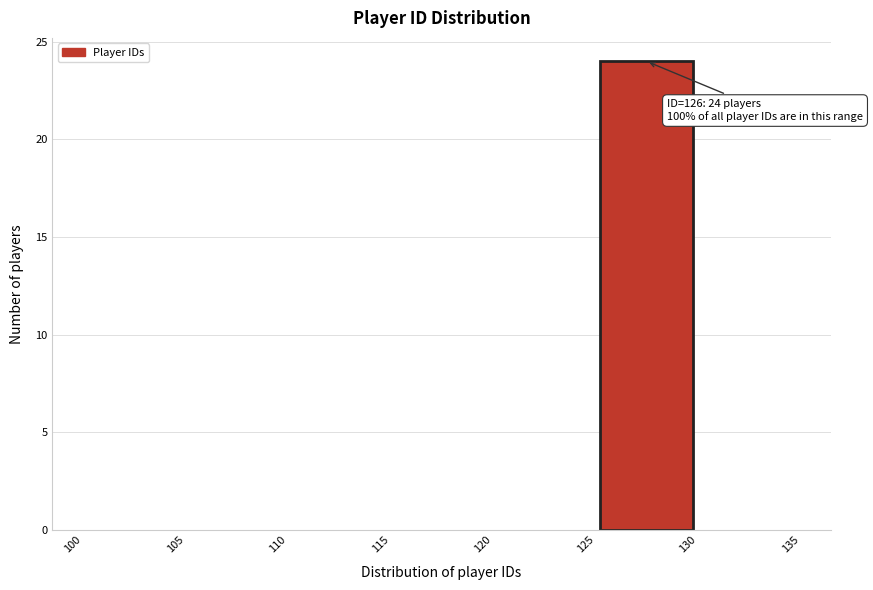

Which range on the x-axis has the tallest bar?

125 to 130